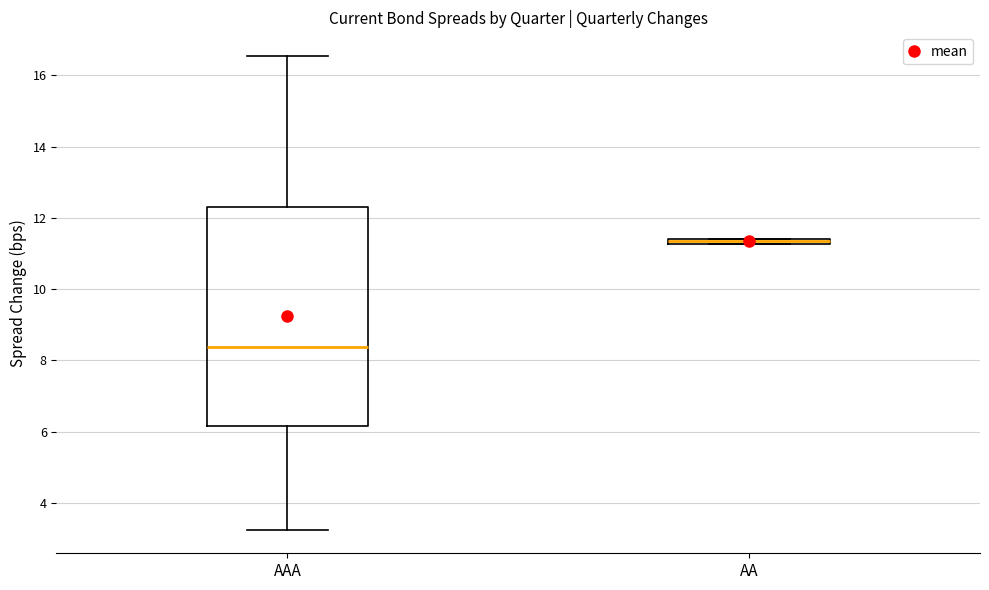

Comparing the boxes themselves (not the whiskers), which one is the tallest?

AAA